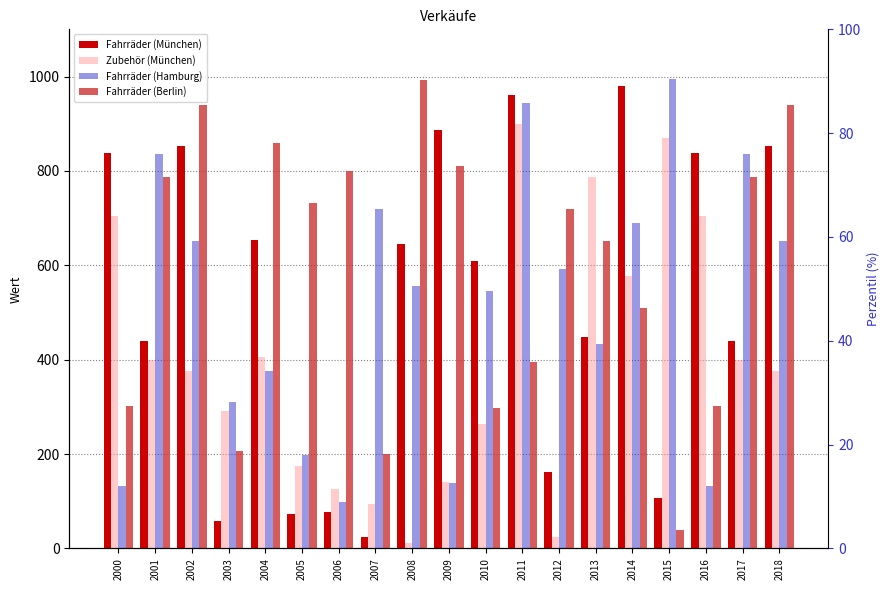

What is the total value across all series at 2015?

2011